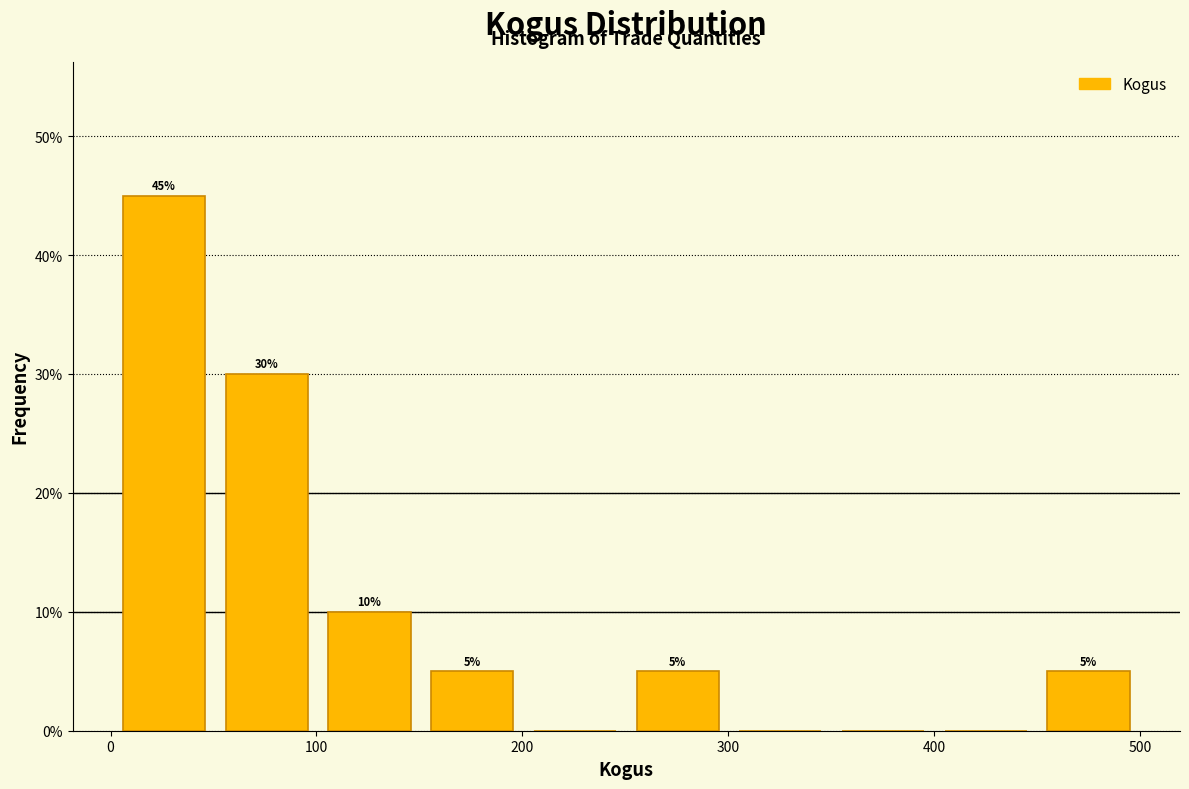

Which range on the x-axis has the tallest bar?

0 to 50